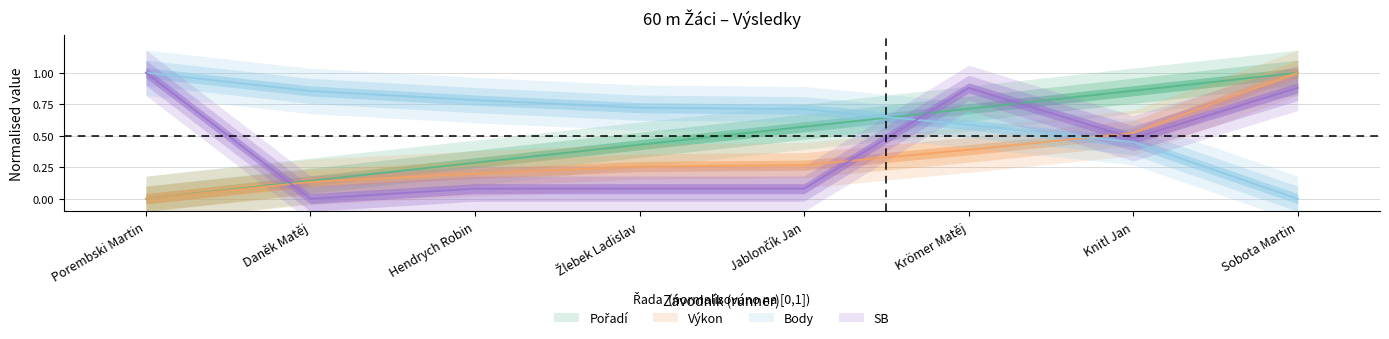

What are all the series names shown in the legend?

Pořadí, Výkon, Body, SB